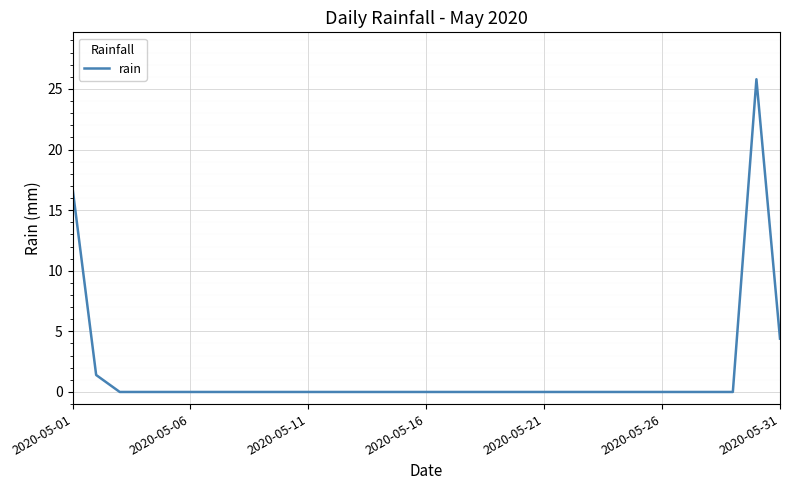

What is the greatest value displayed?

25.8